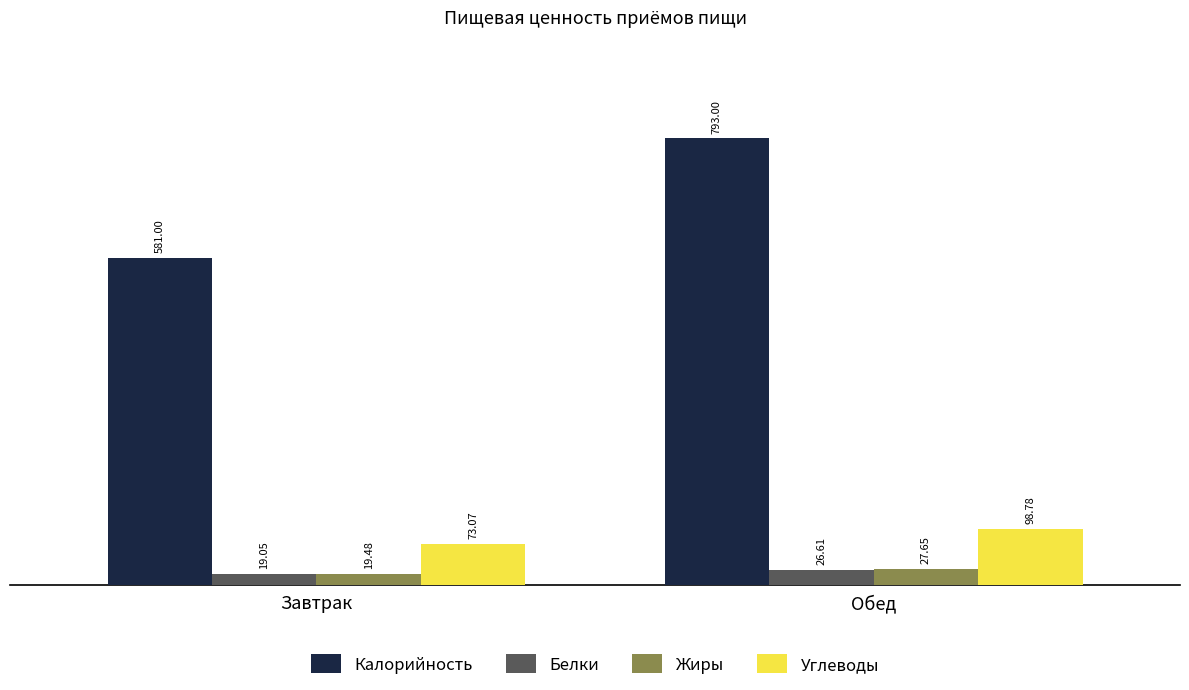

What is the average value of the Белки series?

22.8